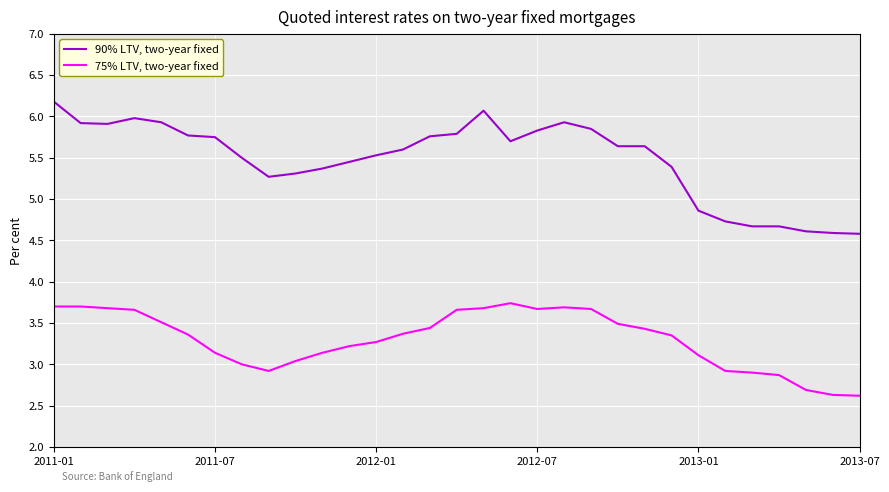

Rank the series by their average value, from lowest to highest.

75% LTV, two-year fixed, 90% LTV, two-year fixed